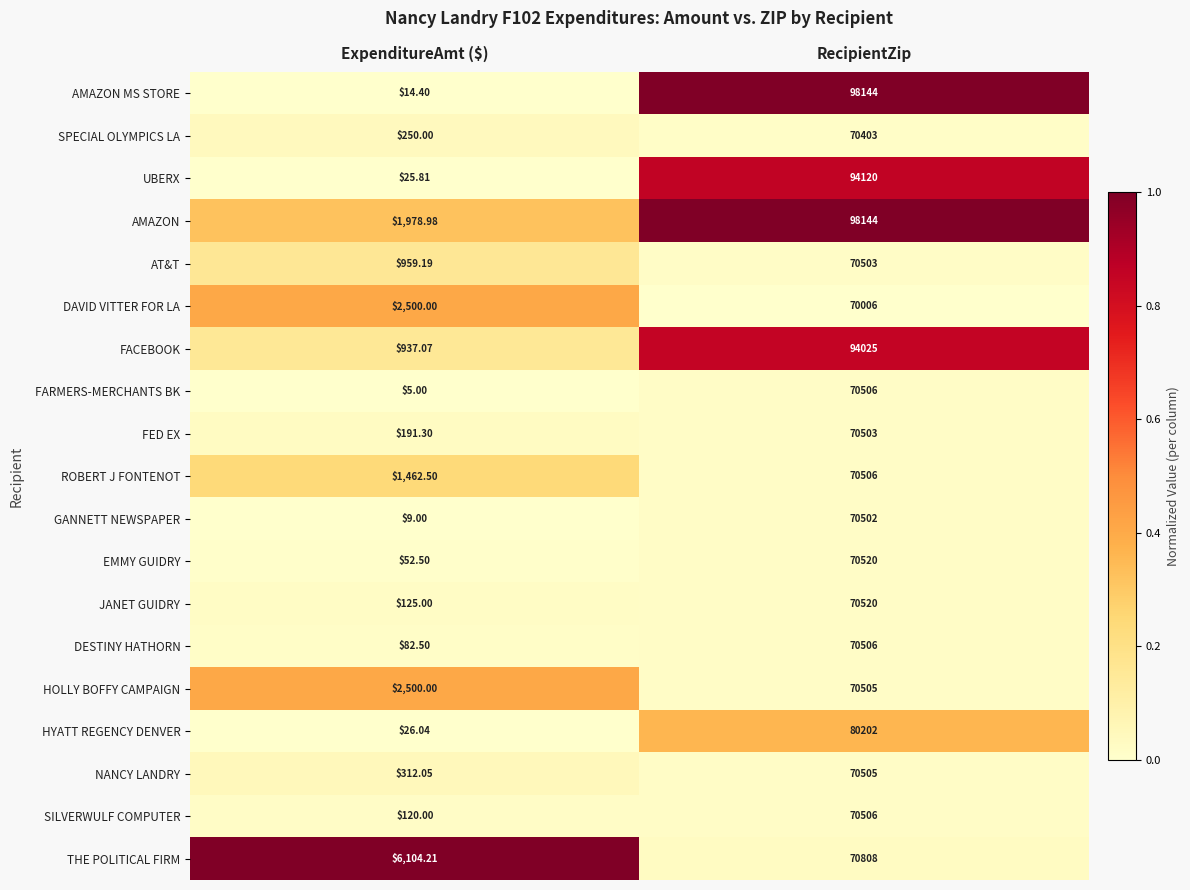

What is the difference between the highest and lowest values at RecipientZip?

28138.0